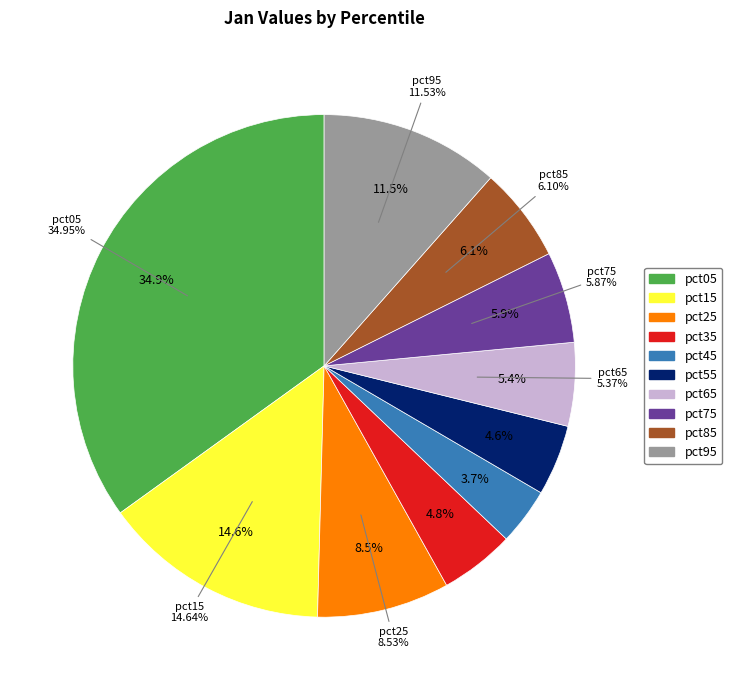

How many slices are in this pie chart?

10